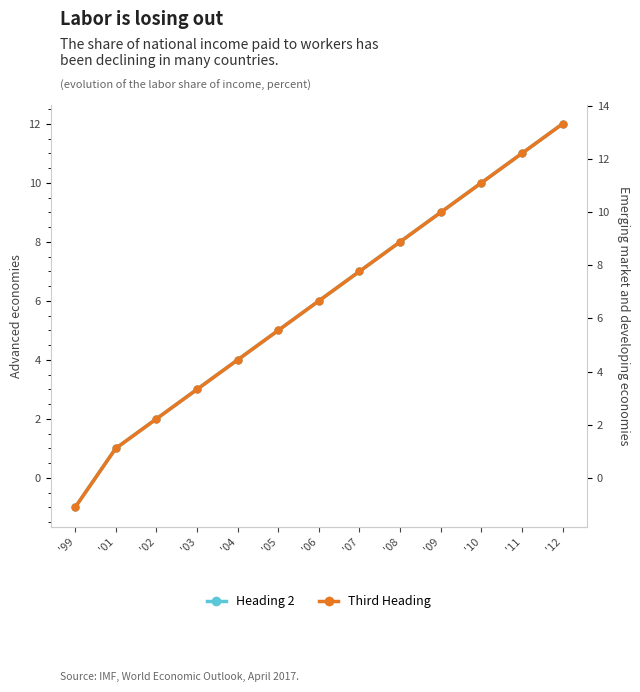

What position from the right is '09?

4